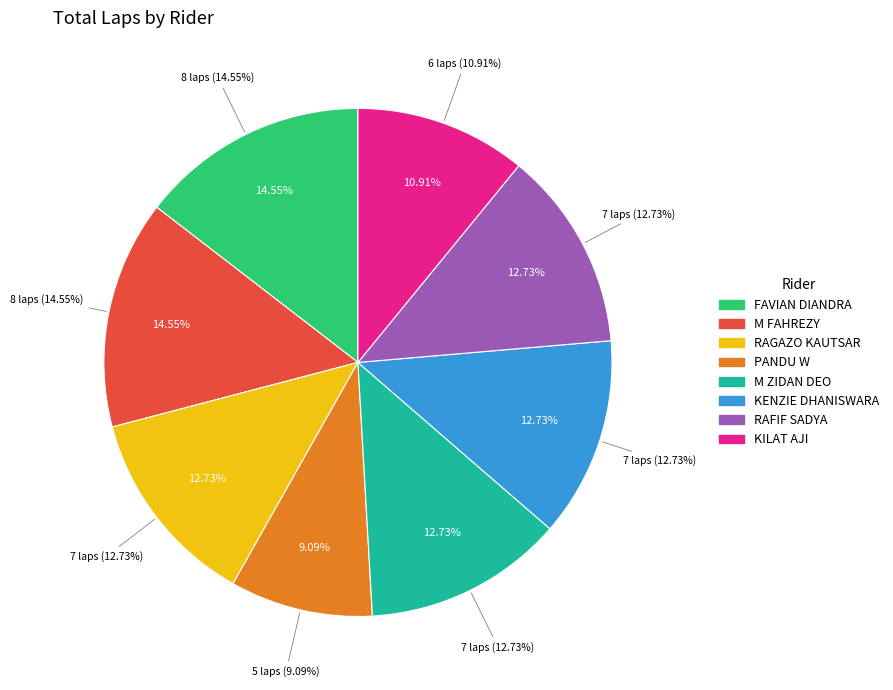

Is M ZIDAN DEO the majority of the pie?

No